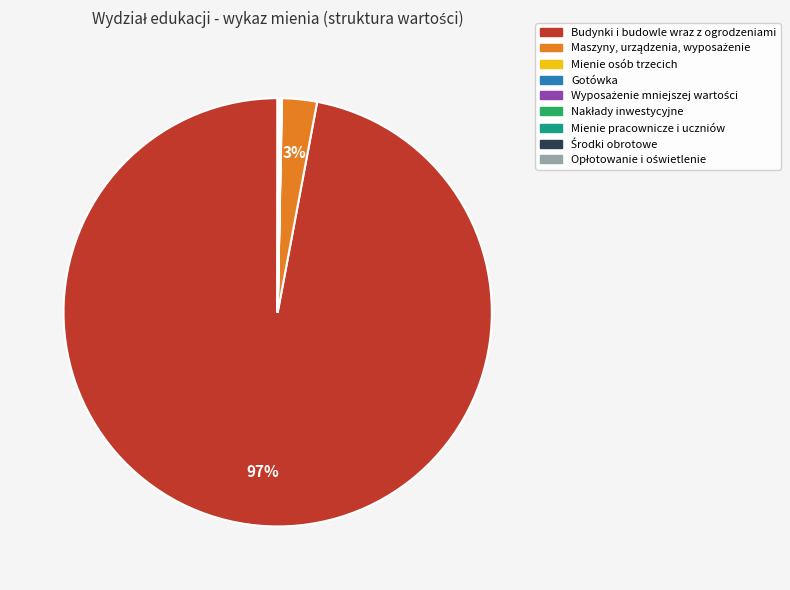

What is the majority slice?

Budynki i budowle wraz z ogrodzeniami